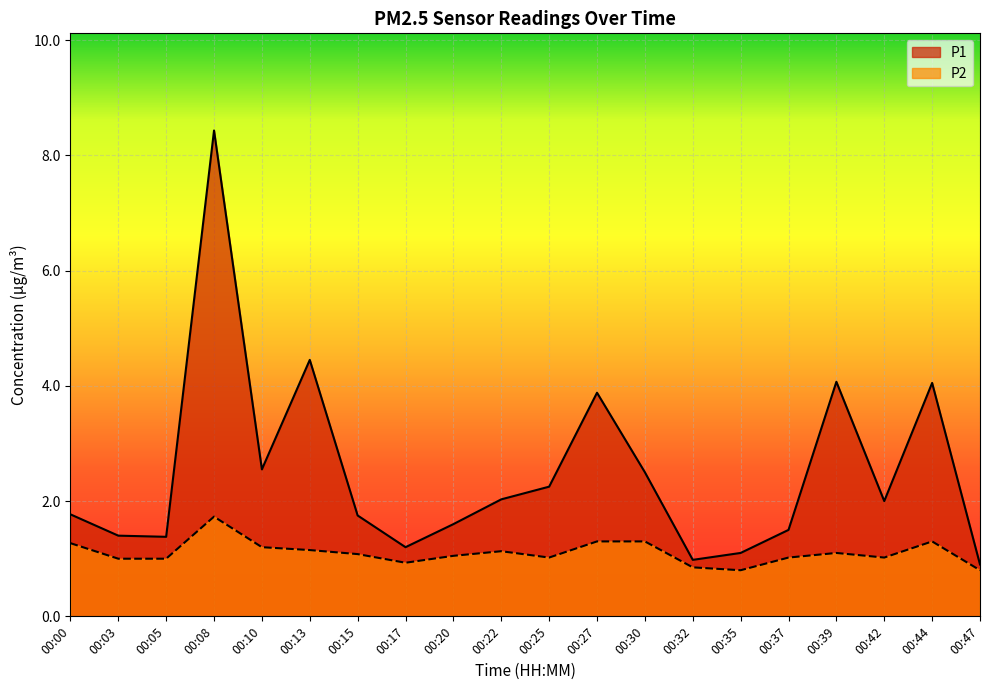

Rank the categories by P2 value from lowest to highest.

00:35, 00:47, 00:32, 00:17, 00:03, 00:05, 00:25, 00:37, 00:42, 00:20, 00:15, 00:39, 00:22, 00:13, 00:10, 00:00, 00:27, 00:30, 00:44, 00:08